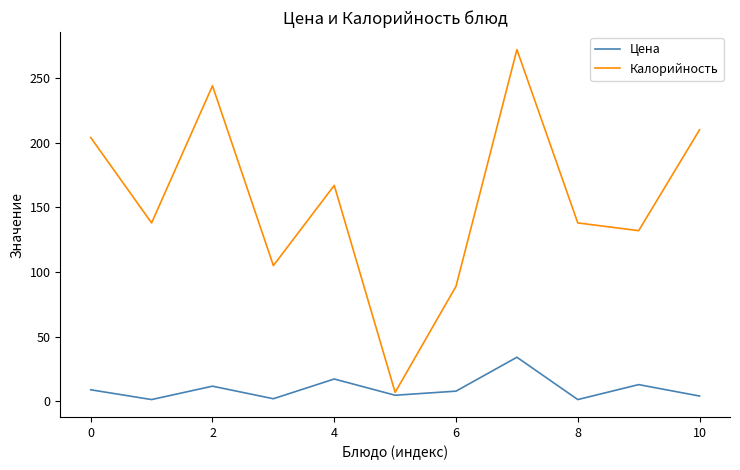

Which series has the widest spread of values?

Калорийность